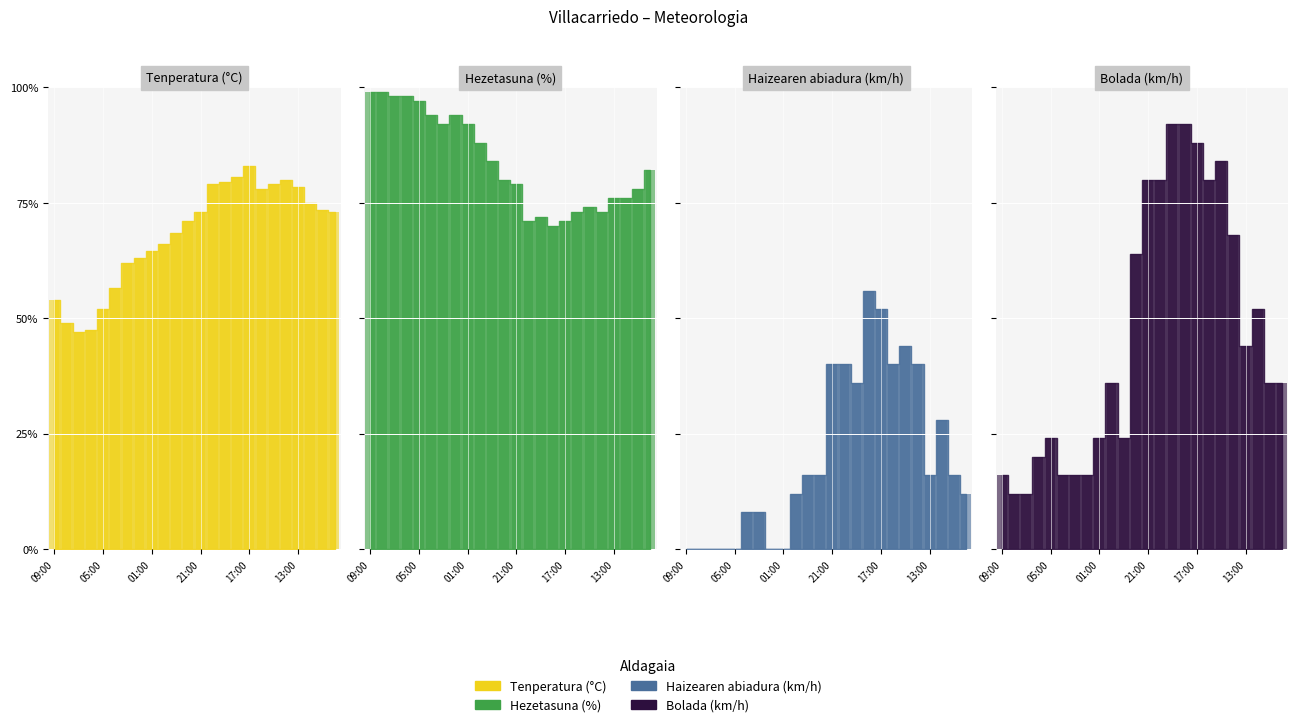

Rank the series by their maximum value, from highest to lowest.

Hezetasuna (%), Bolada (km/h), Tenperatura (°C), Haizearen abiadura (km/h)